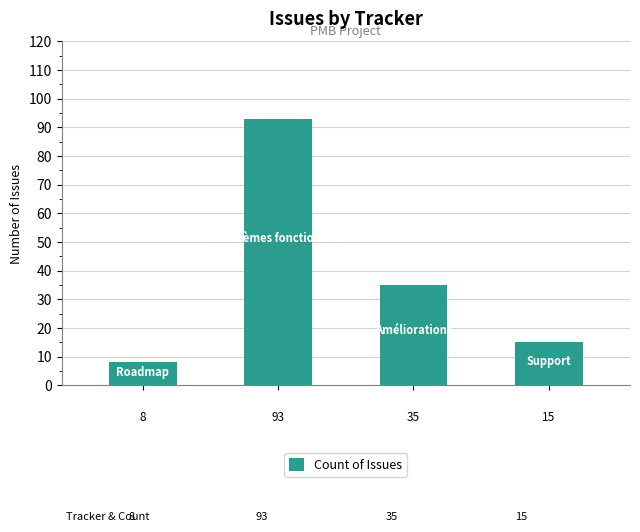

What is the average value?

38